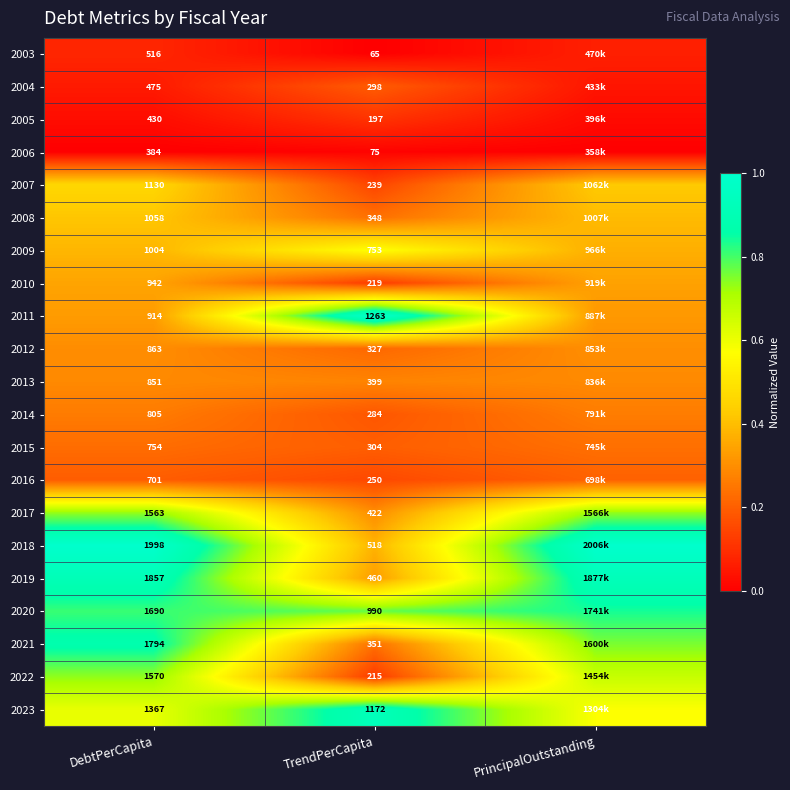

Is the value of 2010 at TrendPerCapita greater than the value of 2012 at DebtPerCapita?

No